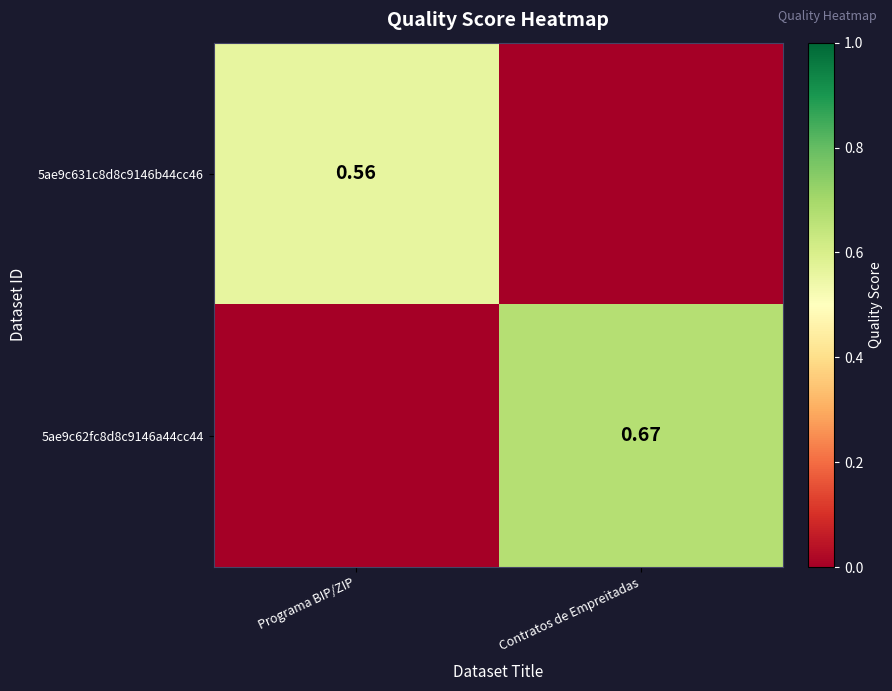

At which category is the sum across all series the highest?

Contratos de Empreitadas